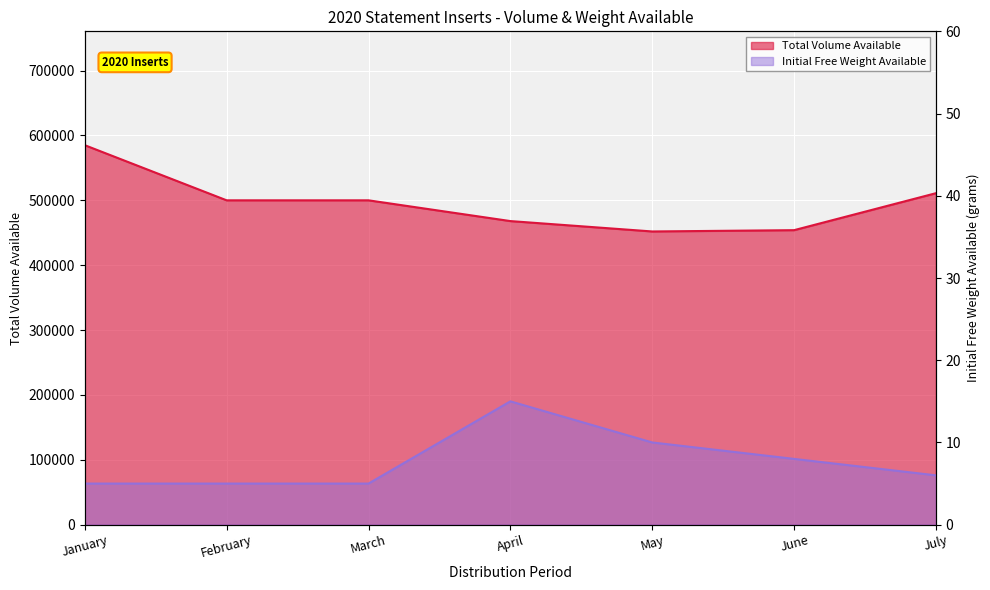

True or false: Total Volume Available and Initial Free Weight Available intersect in this chart.

False